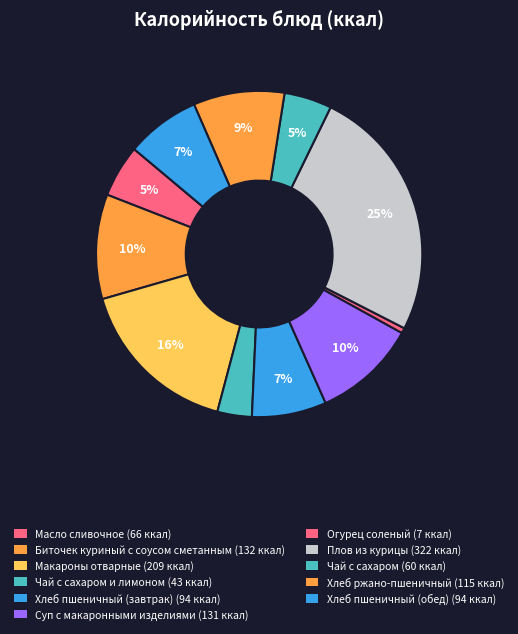

How many slices are in this pie chart?

11